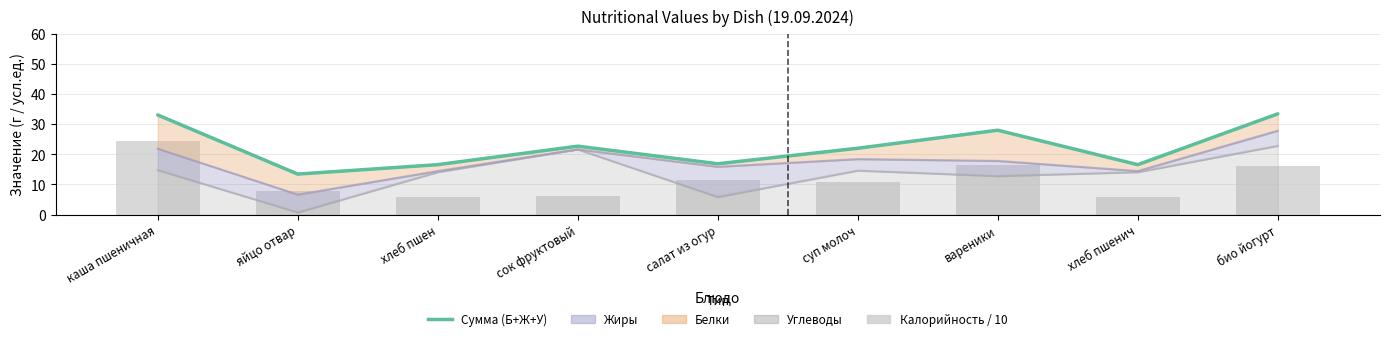

Rank the categories by value from highest to lowest.

био йогурт, каша пшеничная, вареники, сок фруктовый, суп молоч, салат из огур, хлеб пшен, хлеб пшенич, яйцо отвар